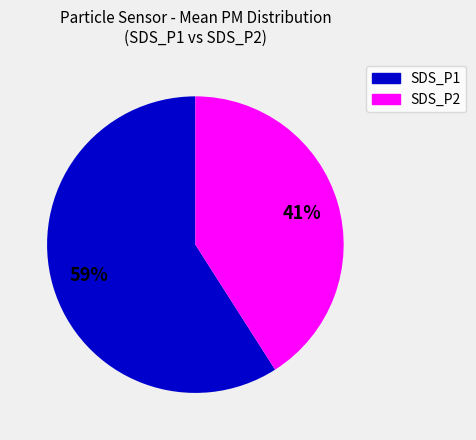

To the nearest percent, what is the combined percentage of SDS_P1 and SDS_P2?

100%